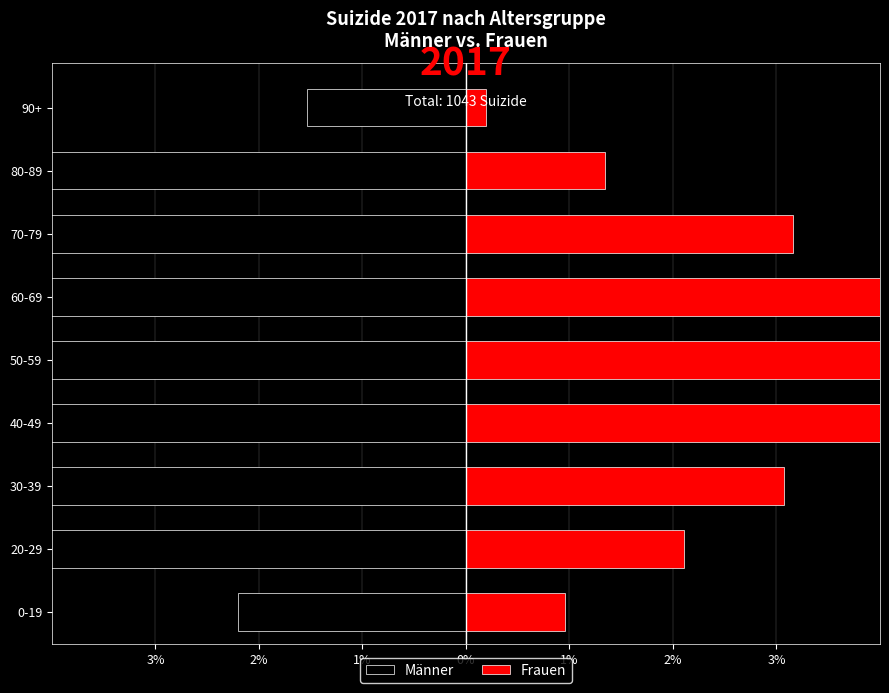

What is the minimum value for Frauen?

0.2